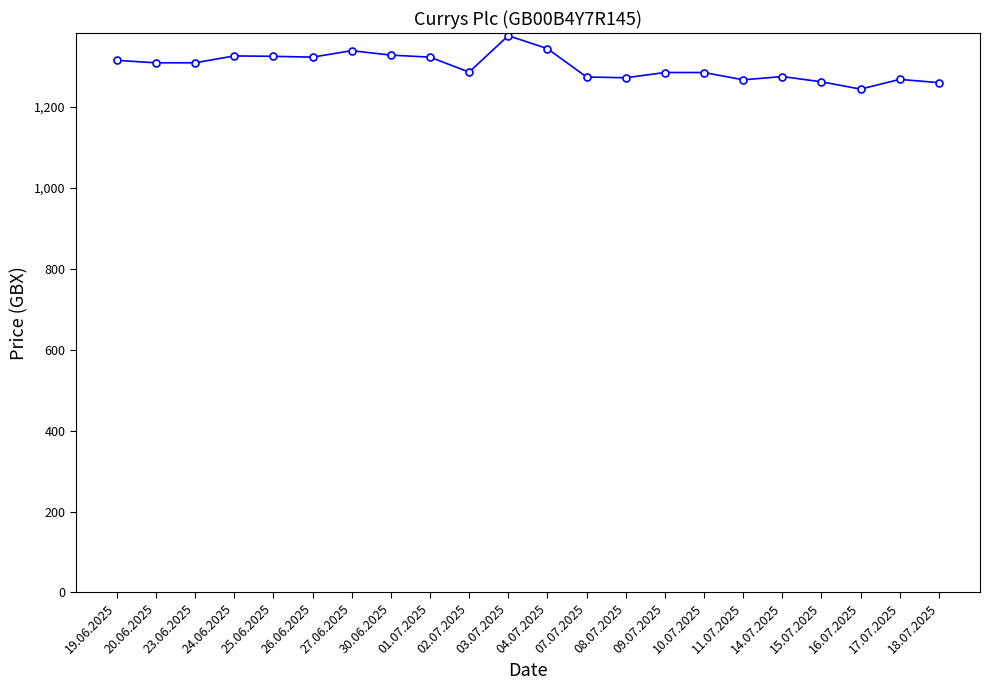

Count the number of data series in this chart.

1